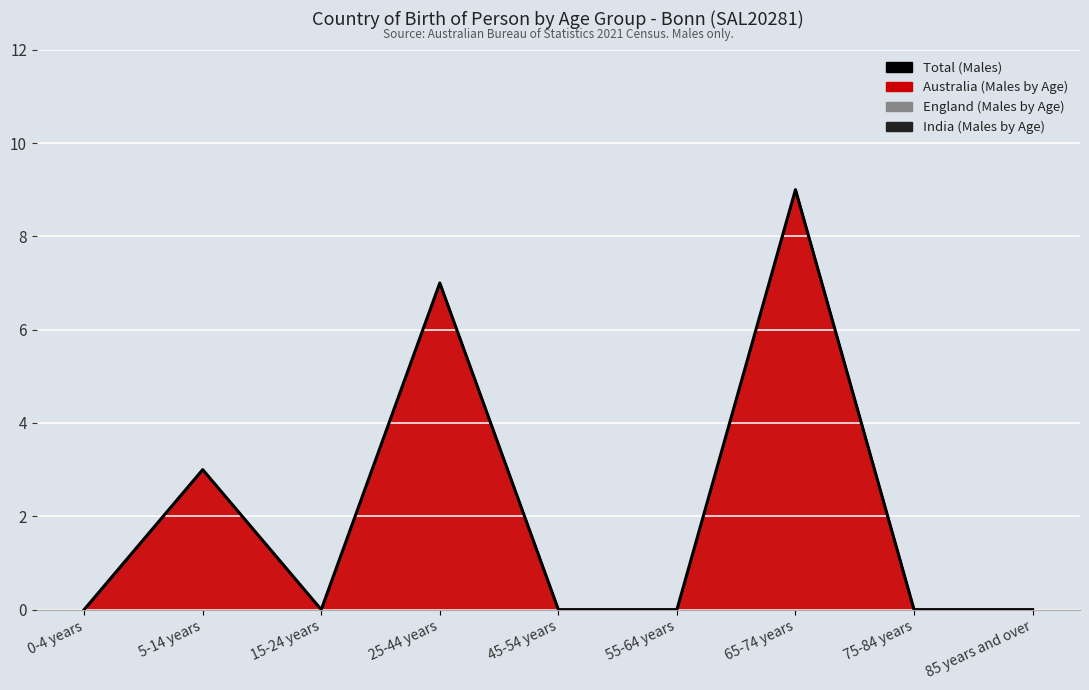

What position from the right is 25-44 years?

6